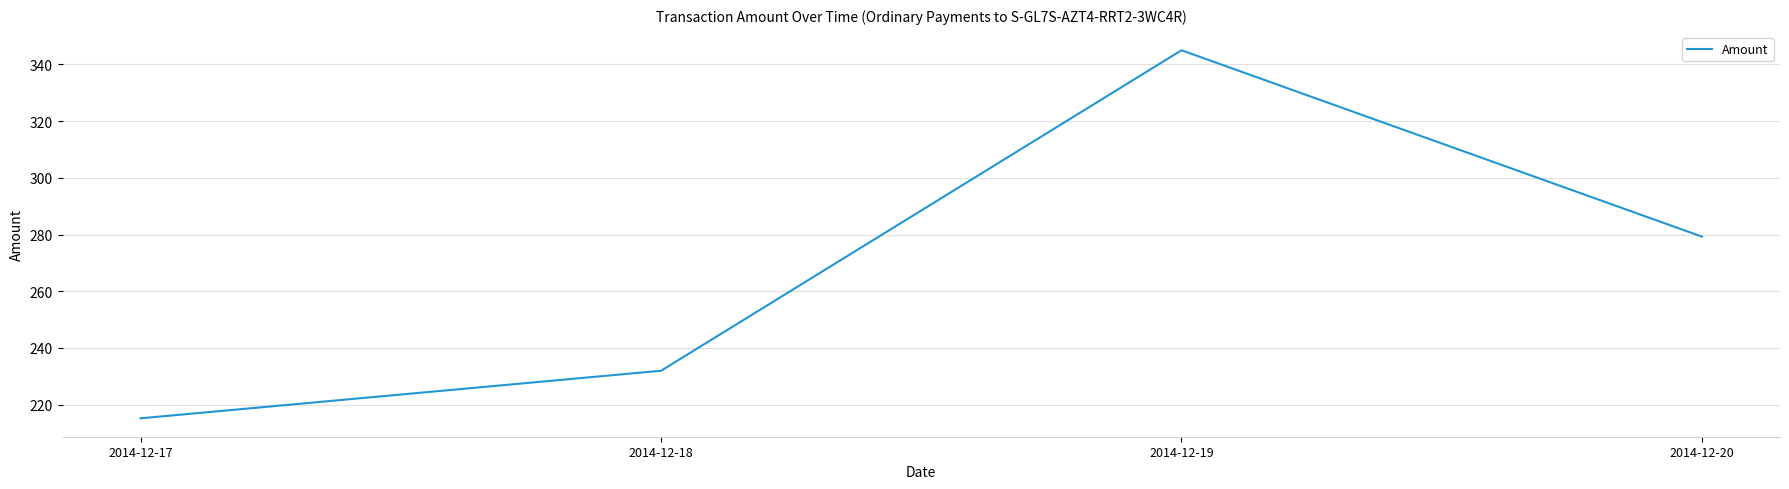

What is the greatest value displayed?

345.0